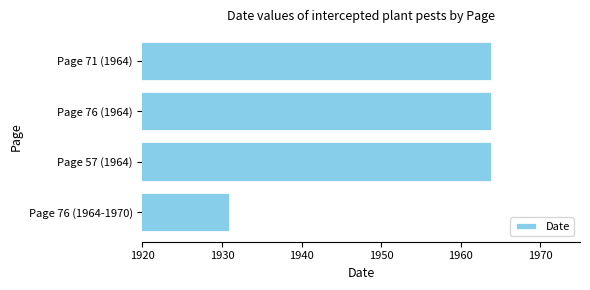

What is the minimum value shown in the chart?

1931